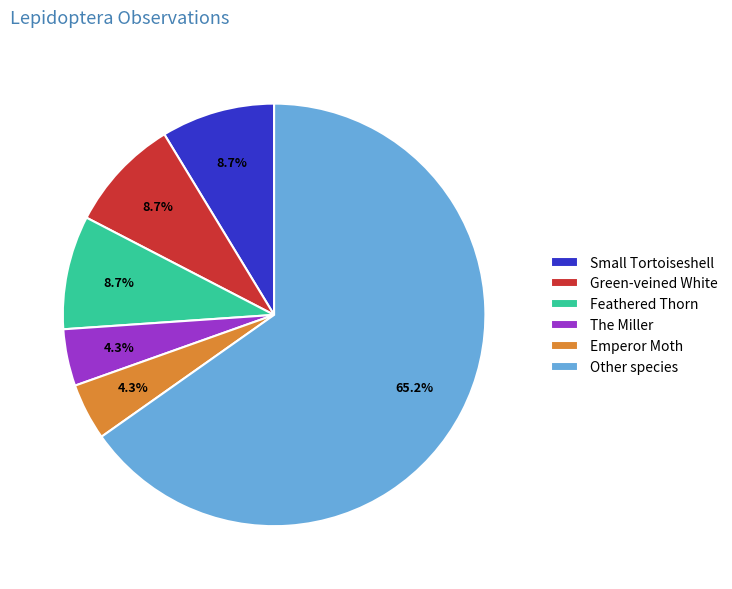

To the nearest percent, what is the combined percentage of Emperor Moth and Other species?

70%